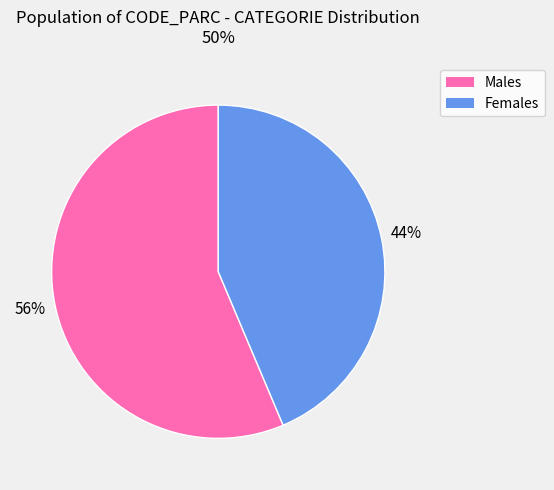

Is the sum of Females and Males greater than half?

Yes